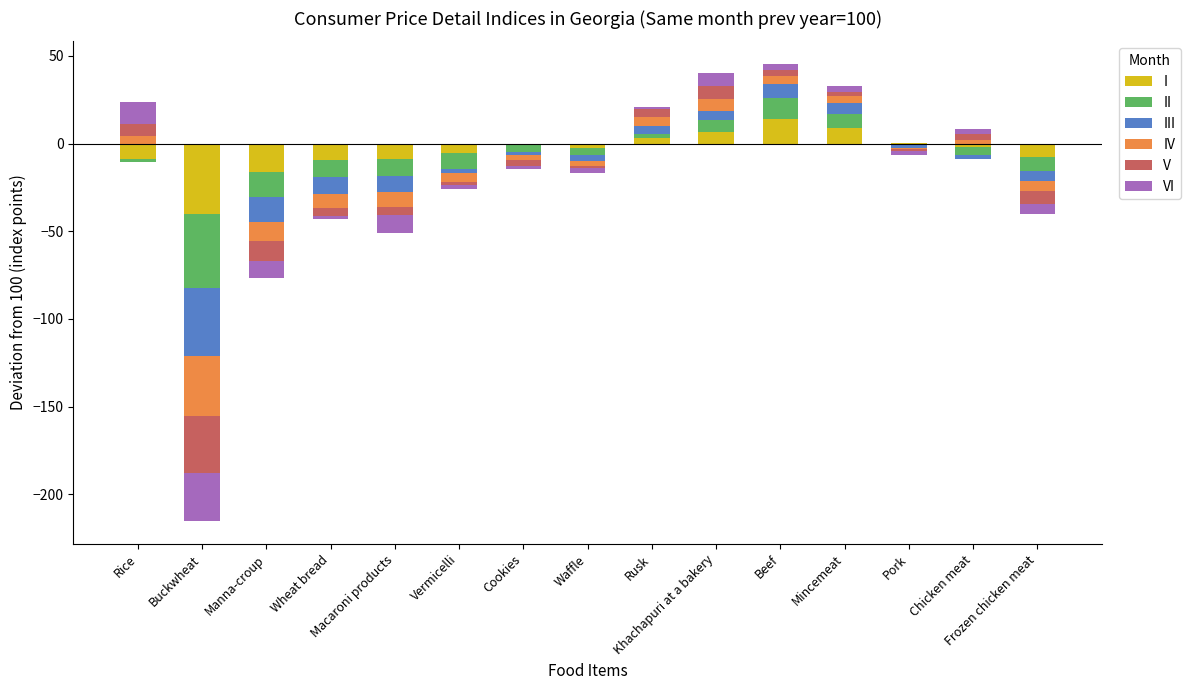

At which category is the sum across all series the highest?

Beef